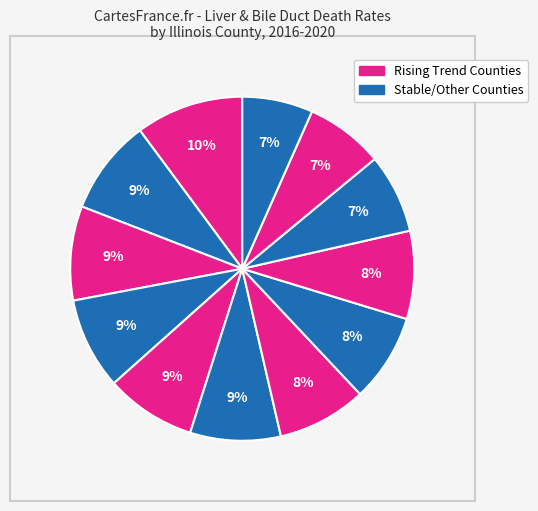

How many slices are in this pie chart?

12